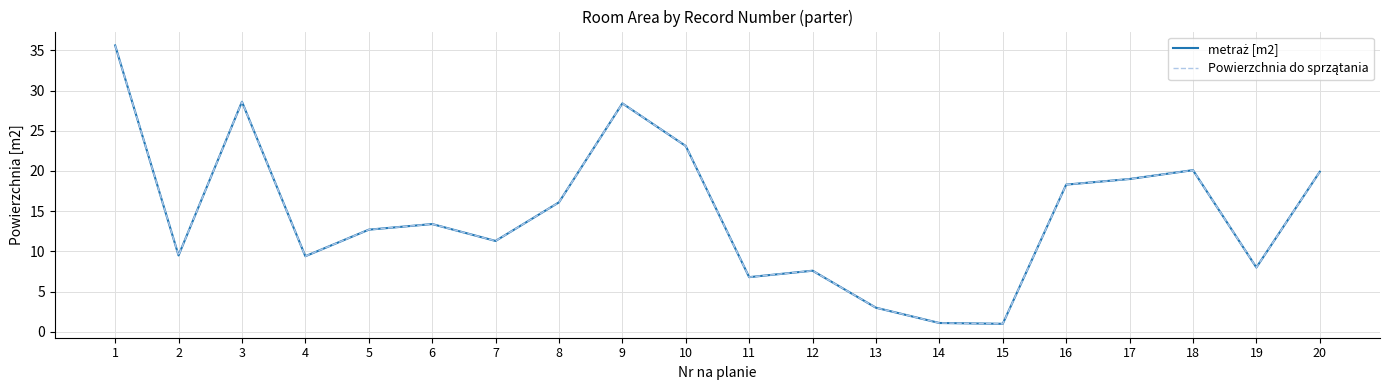

Which category has the lowest value across all series?

15